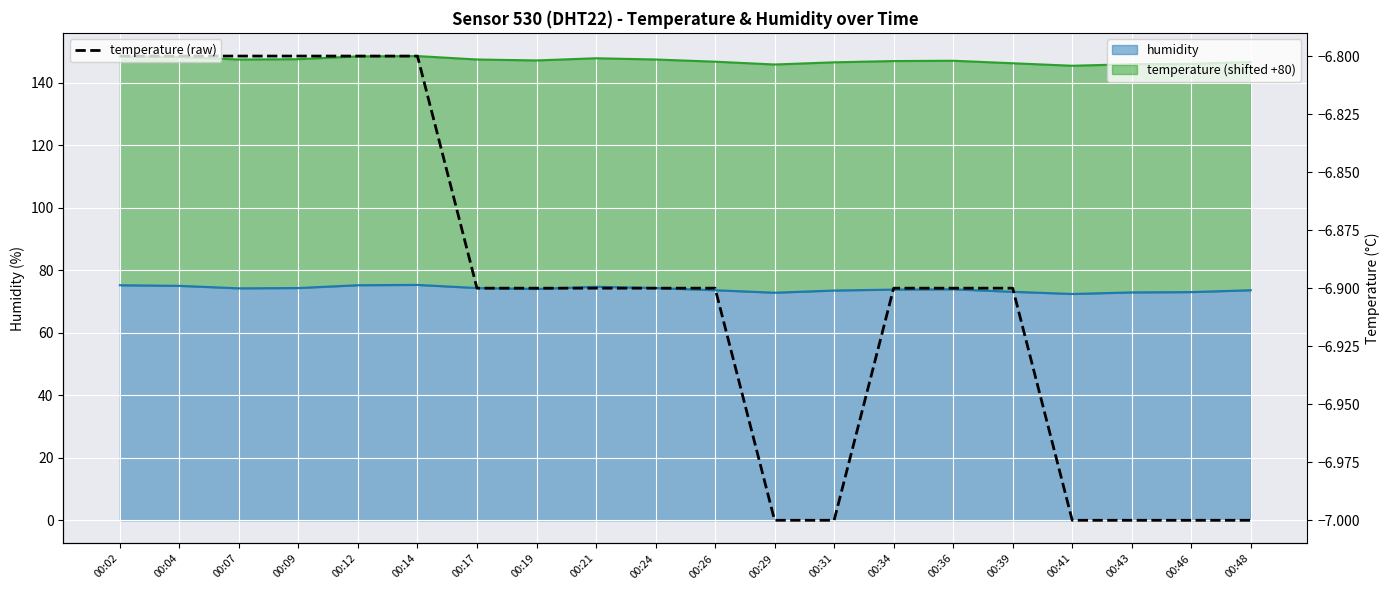

True or false: the data has more than 2 interior local peaks.

False